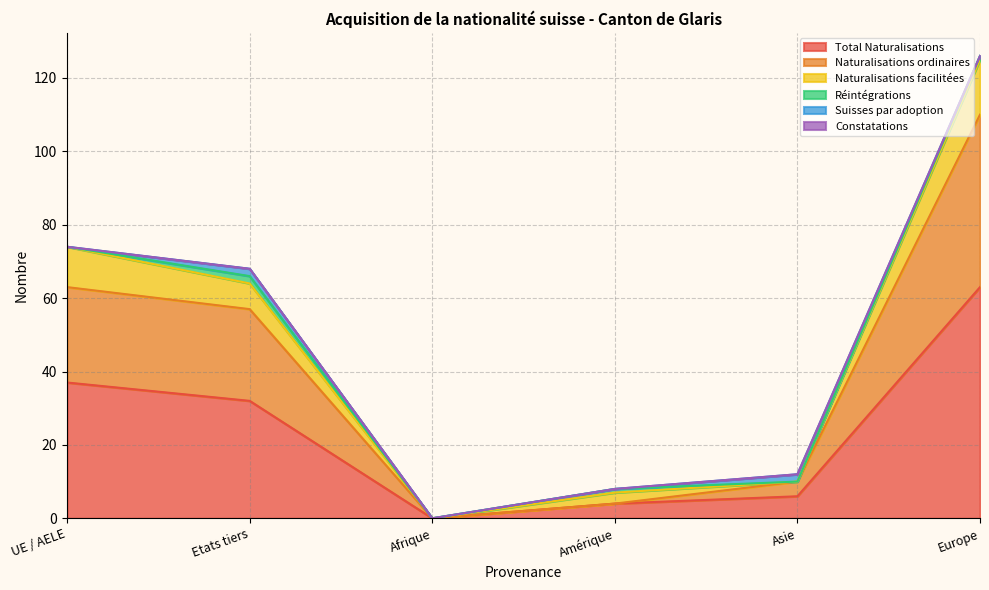

Is the value of Suisses par adoption at Afrique greater than the value of Naturalisations ordinaires at Afrique?

No